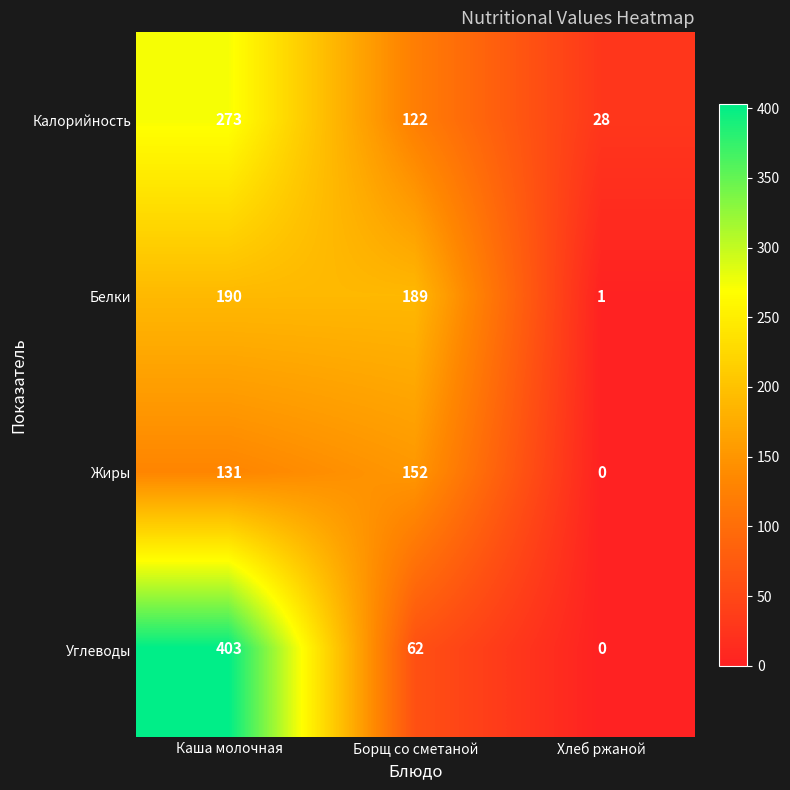

The Белки series shows 190 at Каша молочная. True or false?

True